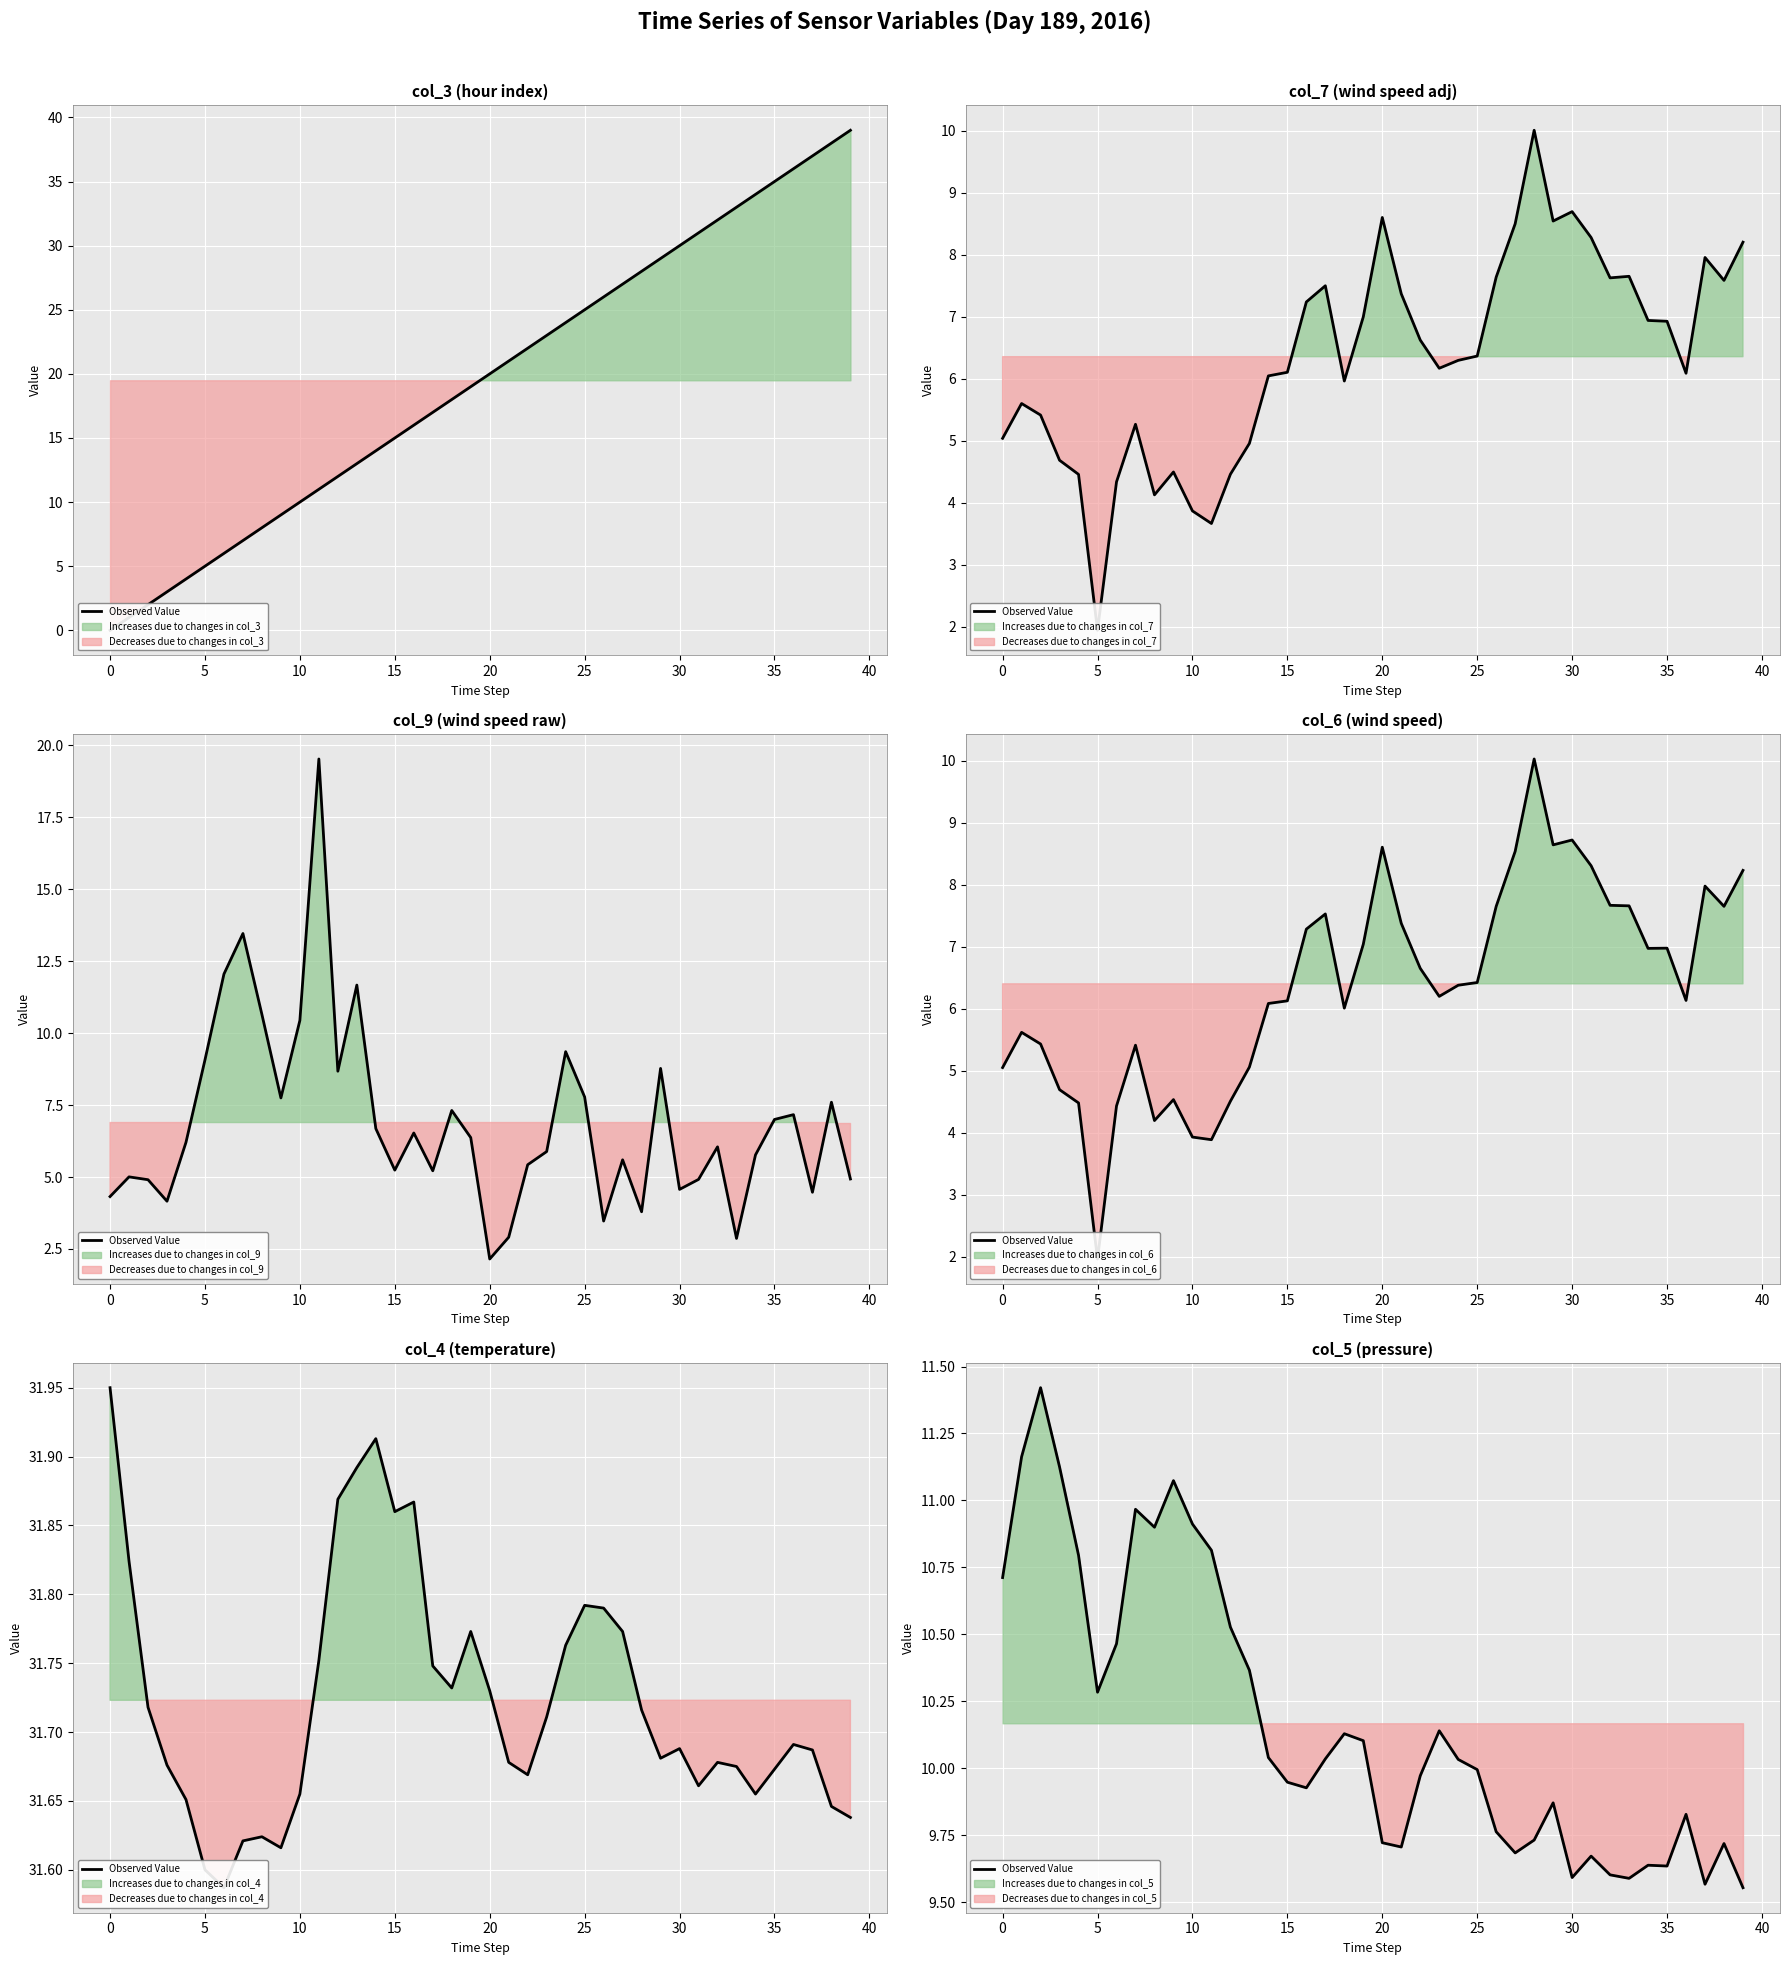

Where is the data nearest to the value 10?

25